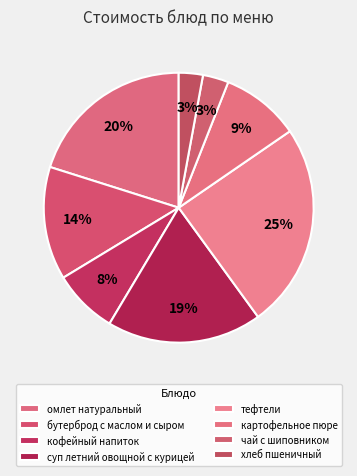

How much of the chart is everything except бутерброд с маслом и сыром?

86.4%